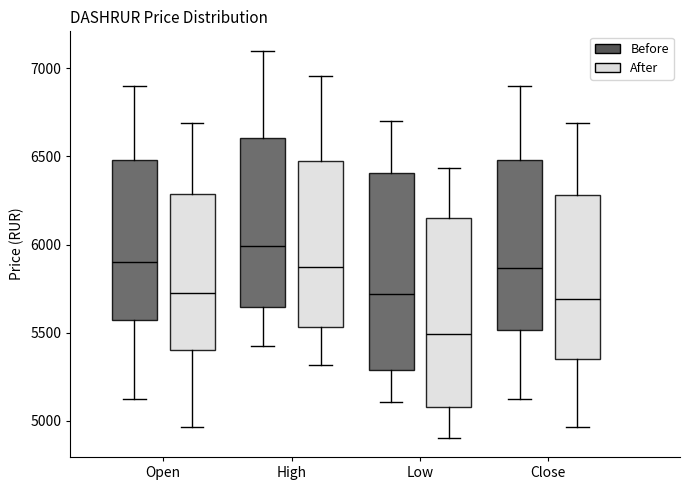

Reading left to right, read every box against the y-axis: the position of its median line, the range the box covers, and the ends of its whiskers. The values are not printed on the chart, so give them approximately, as read against the axis.

Open (Before): median 5900, box 5550 to 6500, whiskers 5100 to 6900
Open (After): median 5700, box 5400 to 6300, whiskers 4950 to 6700
High (Before): median 6000, box 5650 to 6600, whiskers 5400 to 7100
High (After): median 5850, box 5550 to 6450, whiskers 5300 to 6950
Low (Before): median 5700, box 5300 to 6400, whiskers 5100 to 6700
Low (After): median 5500, box 5100 to 6150, whiskers 4900 to 6450
Close (Before): median 5850, box 5500 to 6500, whiskers 5100 to 6900
Close (After): median 5700, box 5350 to 6300, whiskers 4950 to 6700